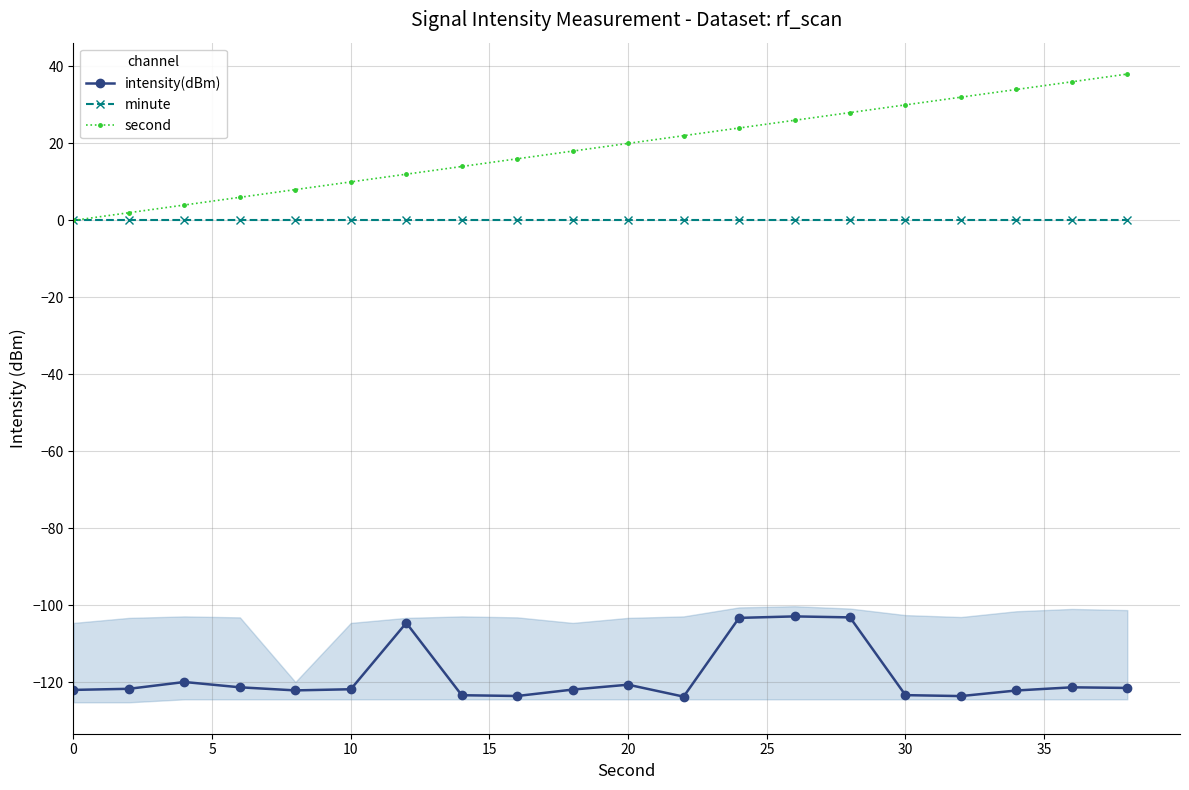

The value of second at 30 is 14.7. True or false?

False